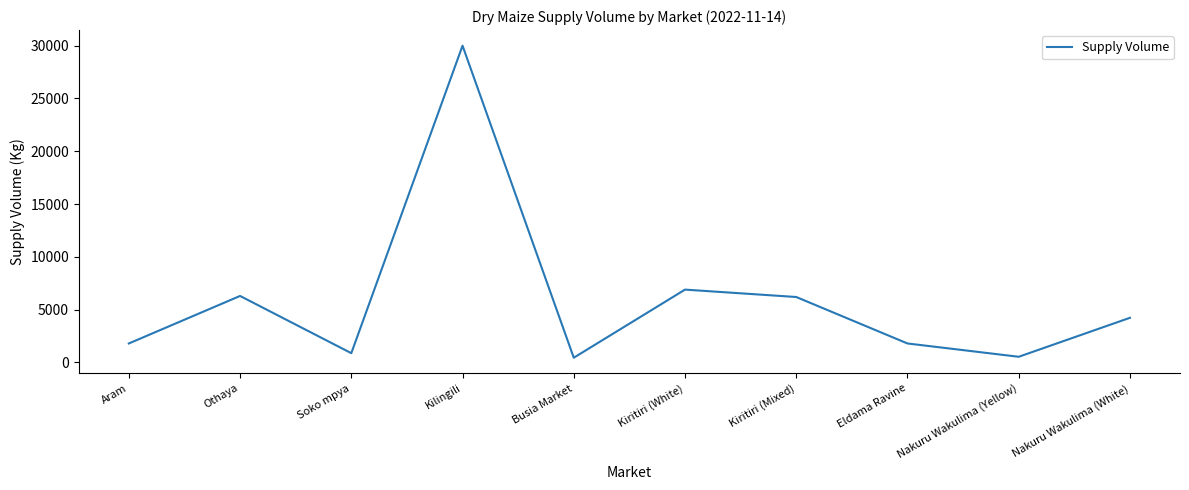

What is the difference between the second highest and second lowest values?

6360